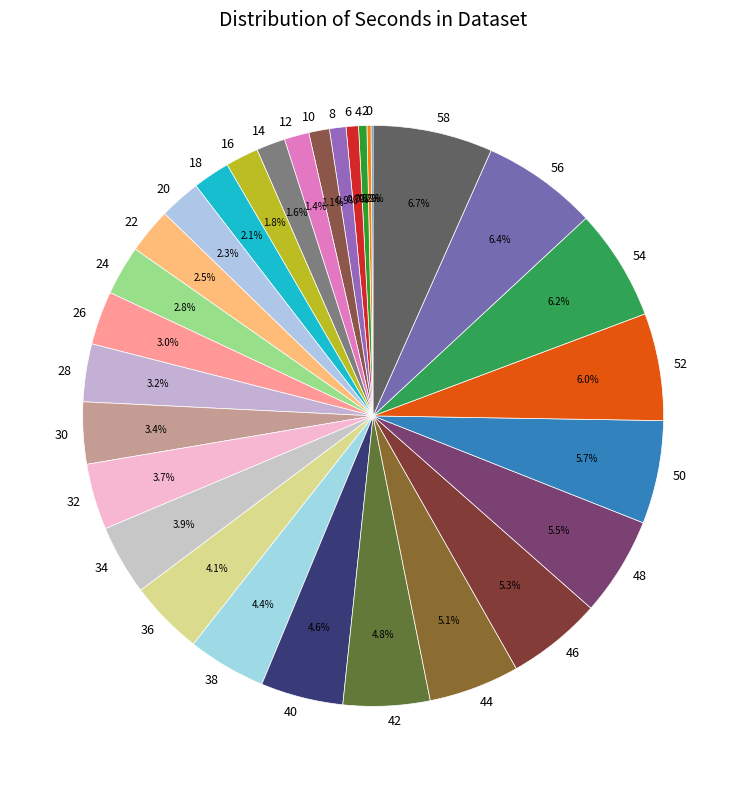

Does 56 represent more than half of the total?

No